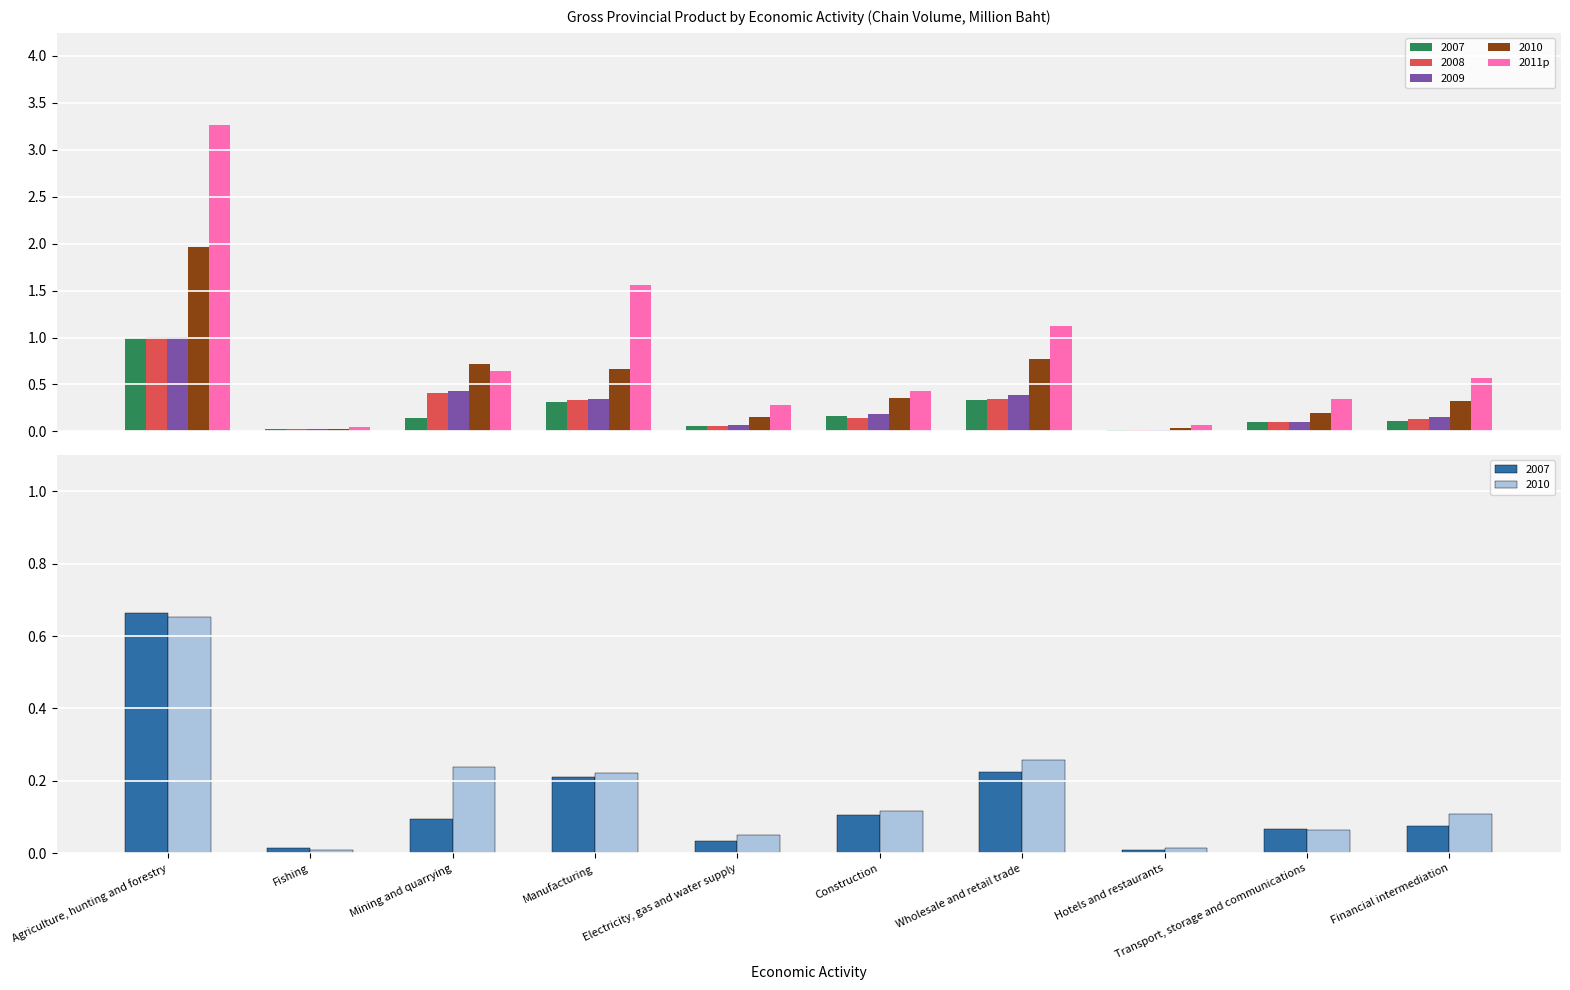

The value at Construction is 0.7. True or false?

False